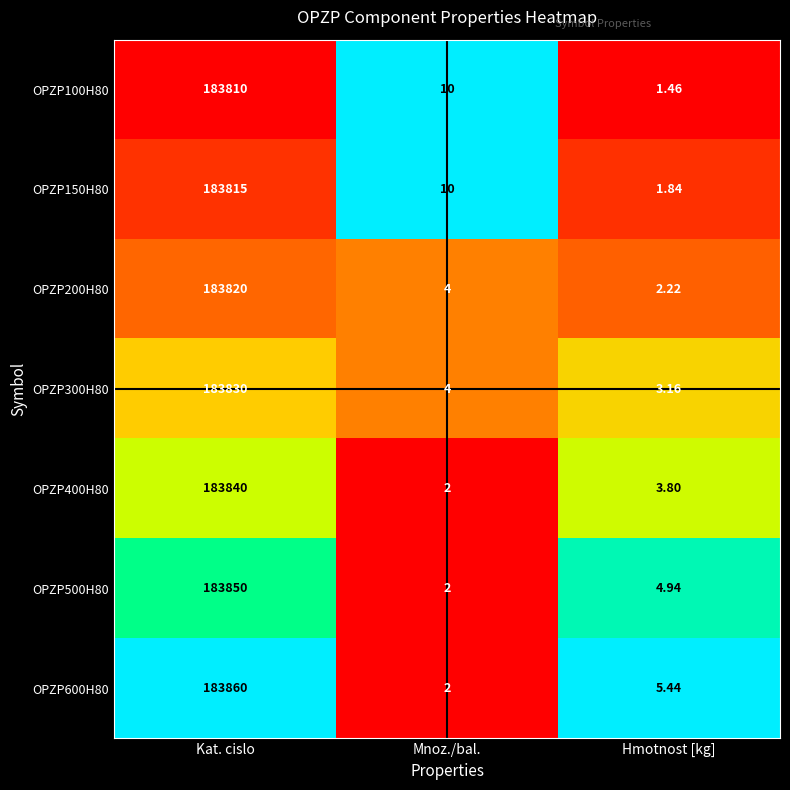

At which label is OPZP200H80 closest to 91911?

Mnoz./bal.